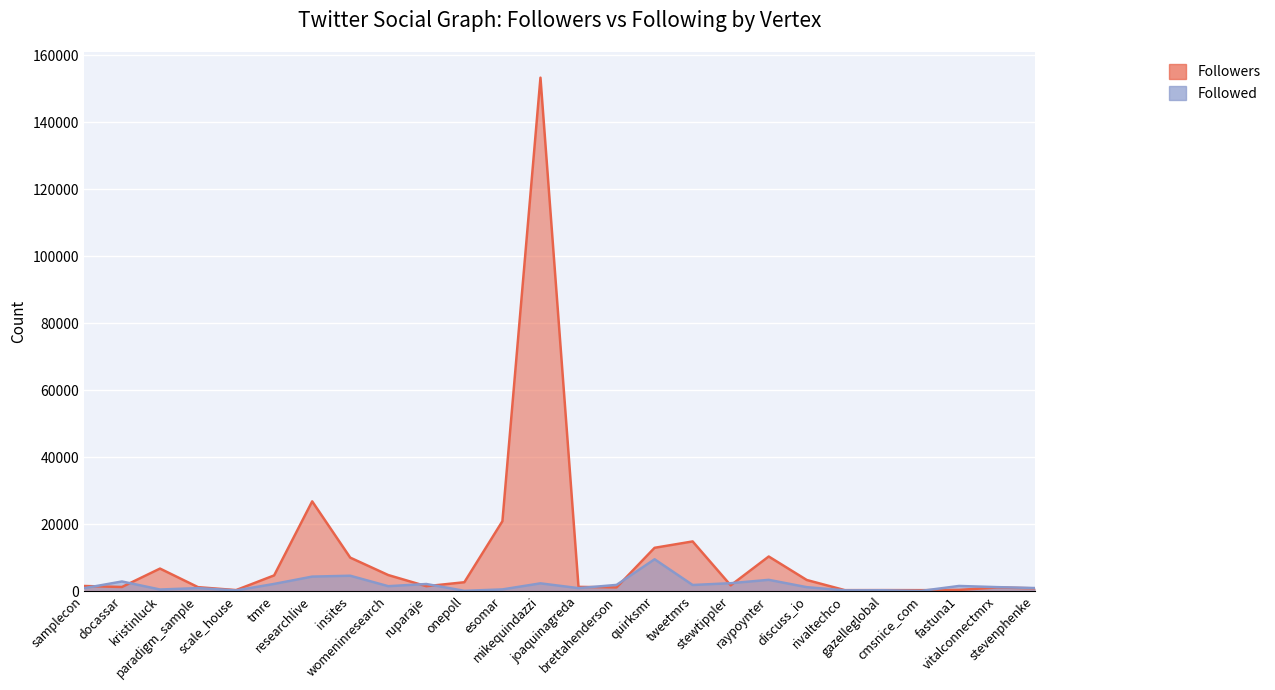

Where do Followers and Followed first cross each other?

samplecon and docassar